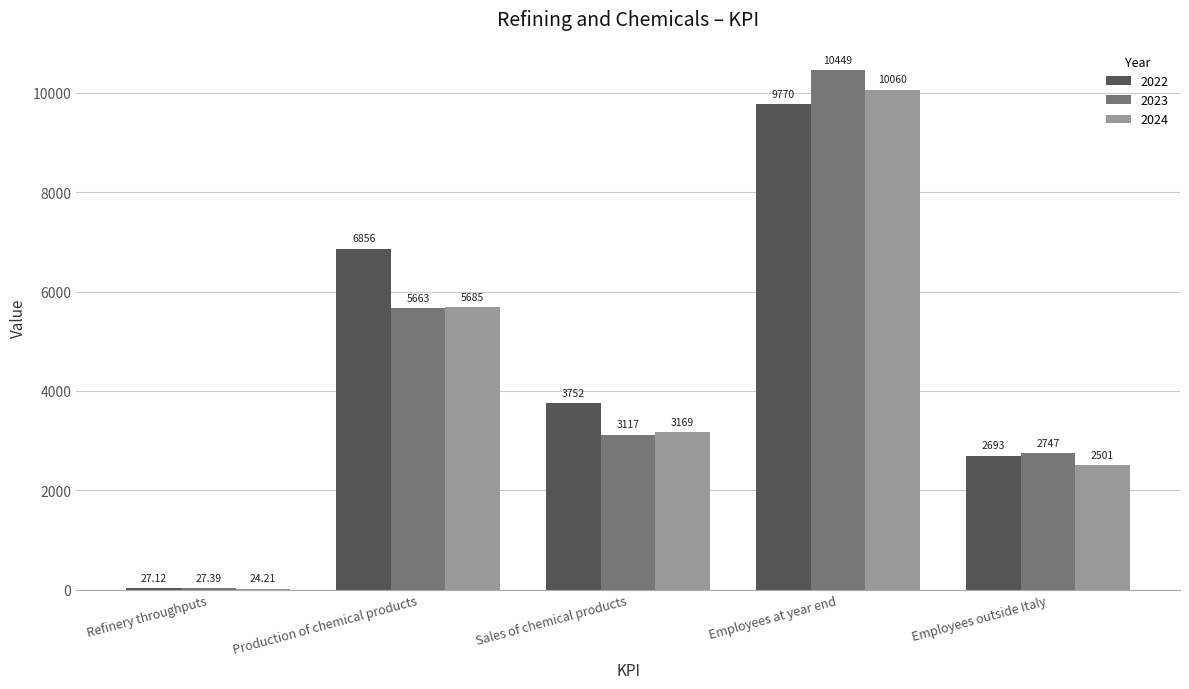

At which label is 2024 closest to 5042?

Production of chemical products